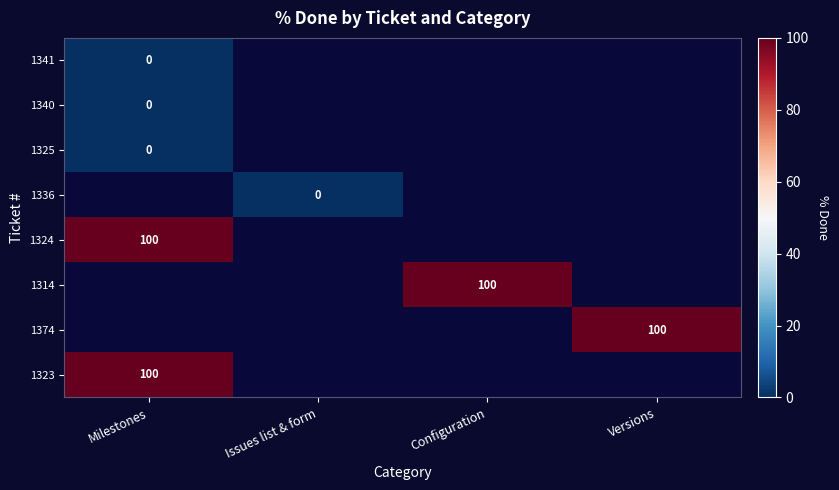

The value of 1324 at Milestones is 44. True or false?

False